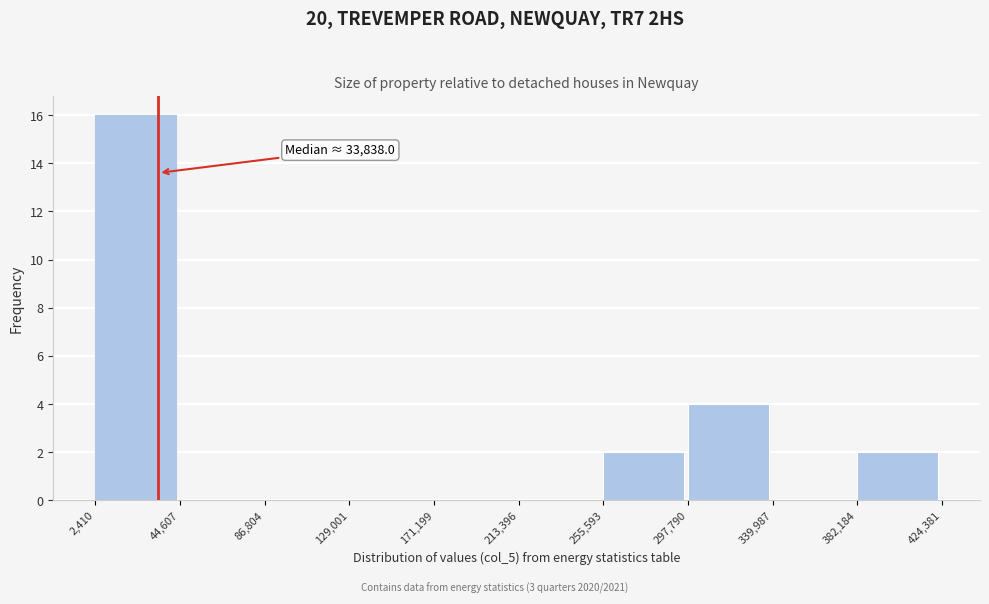

Which range on the x-axis has the tallest bar?

2,410 to 44,607